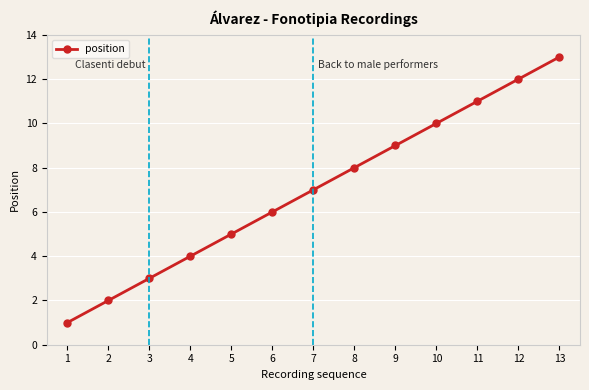

Is it true that the value at 8 is 4?

False